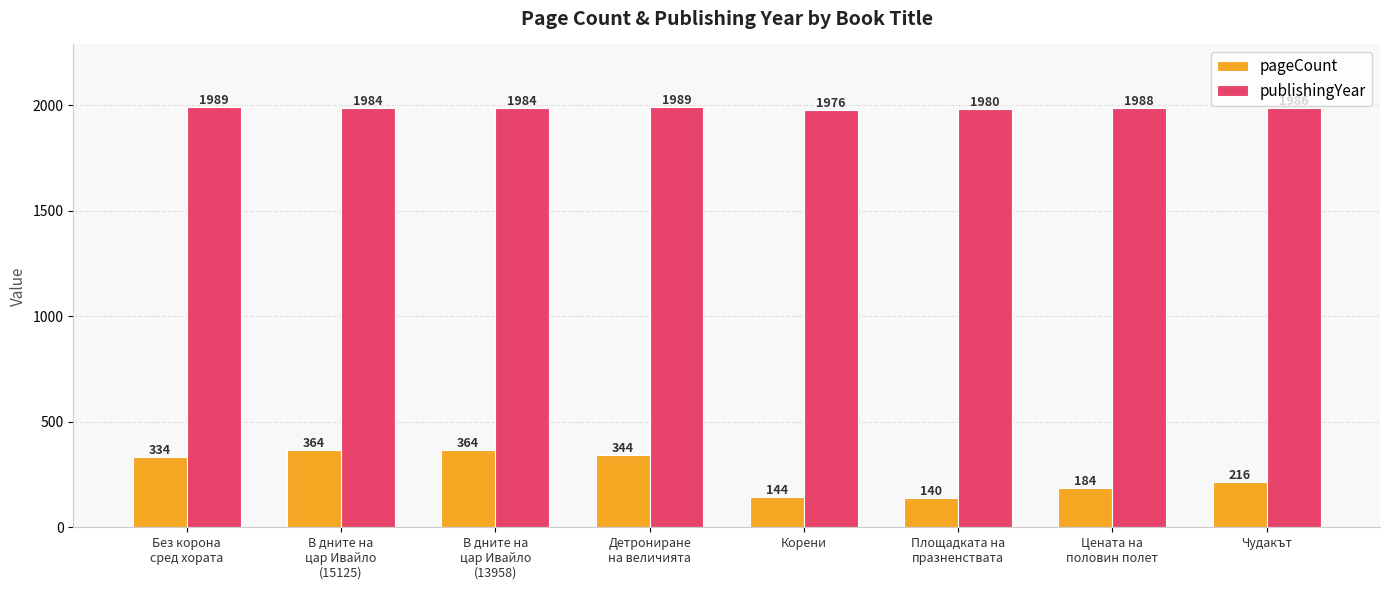

What value does the pageCount series have at Чудакът, to the nearest 10?

220